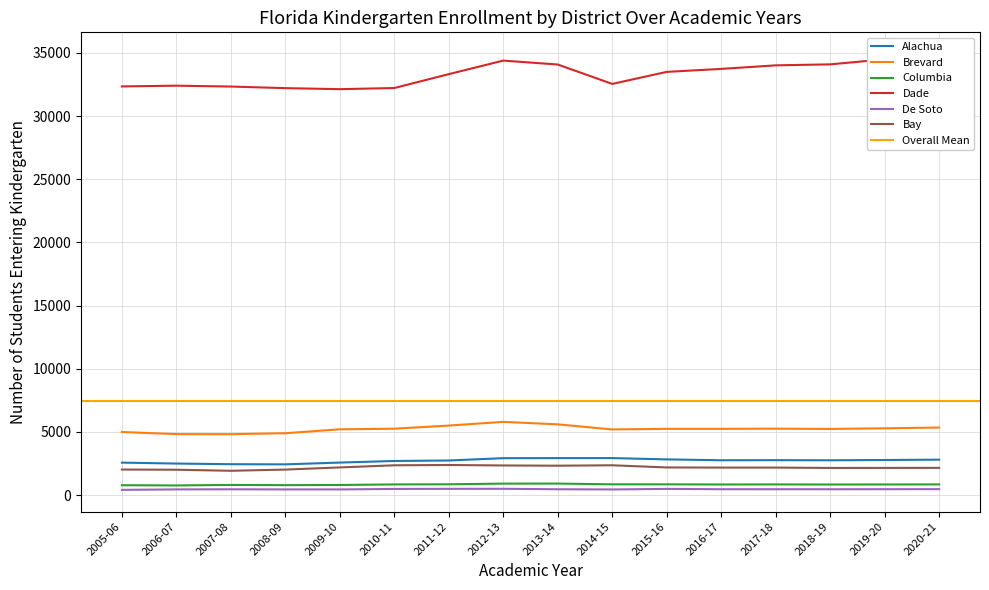

Which series has the widest spread of values?

Dade